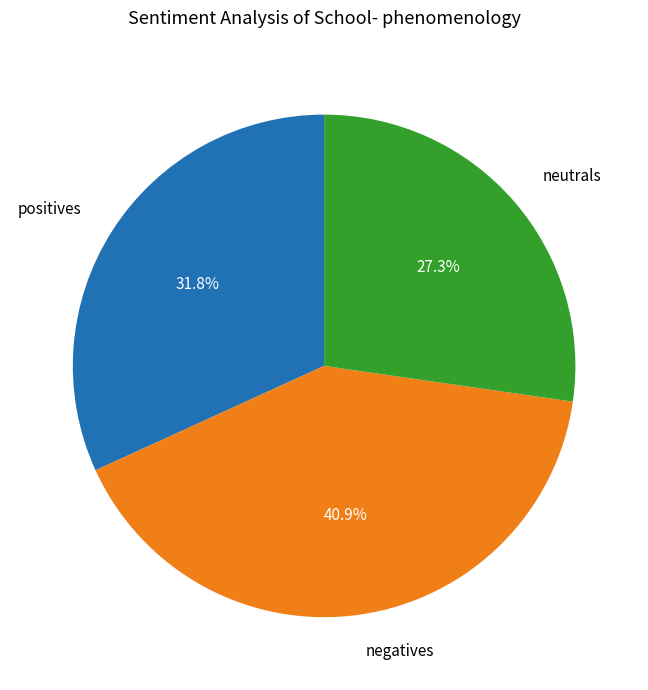

What portion of the pie excludes neutrals?

72.7%